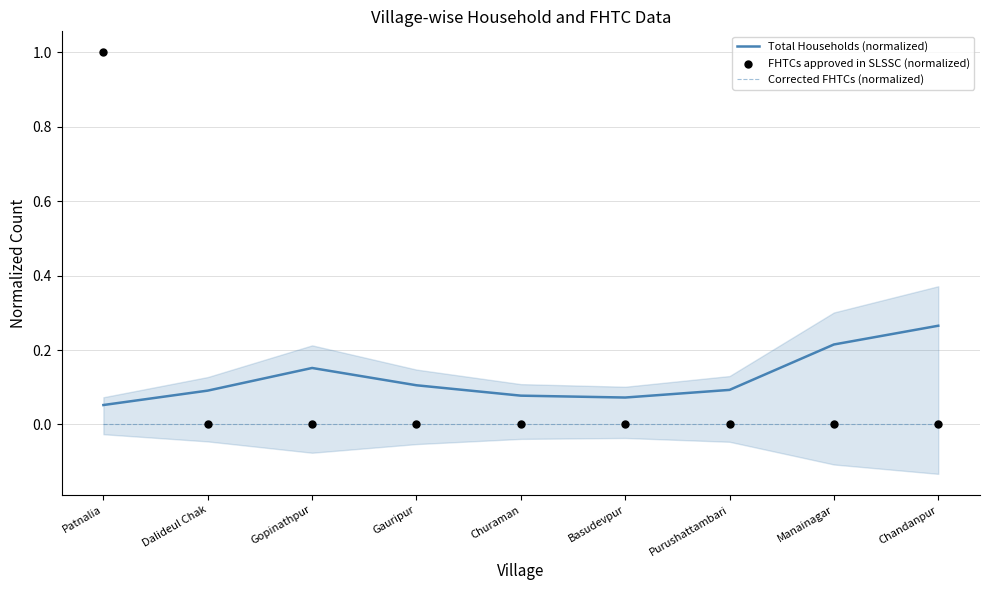

At how many categories does at least one series exceed 0?

9